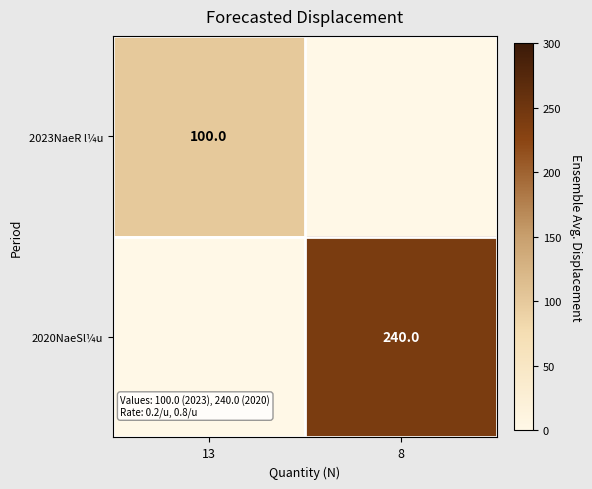

True or false: 2020NaeSl¼u has a value of 94 at 8.

False